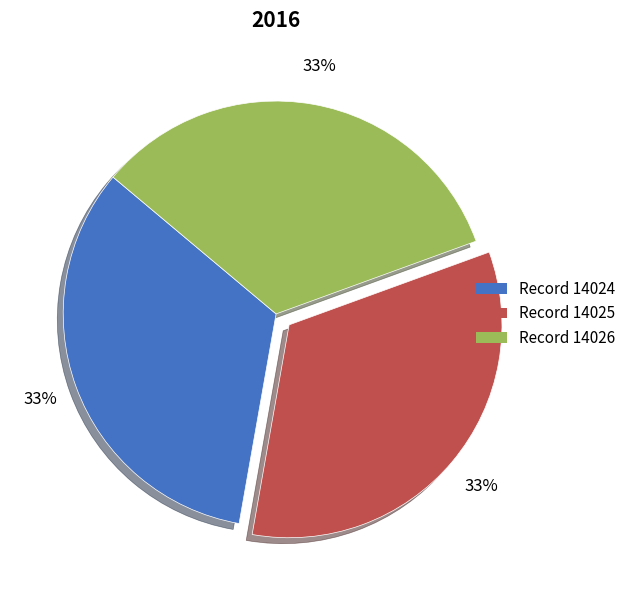

Combined, do Record 14024 and Record 14026 account for over 50%?

Yes